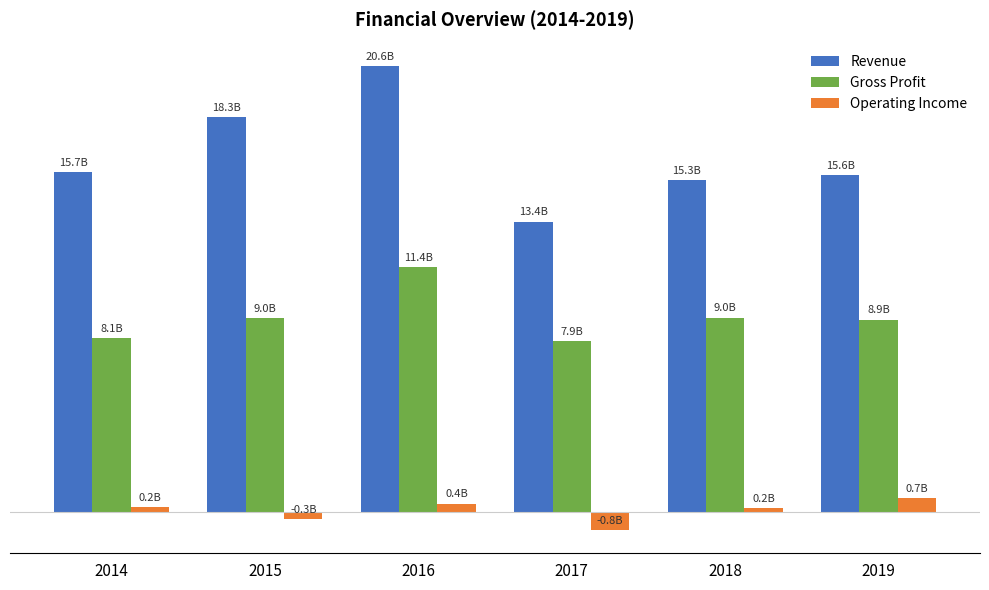

Reading left to right, extract all data points from this chart.

Revenue: 2014=15.7	2015=18.3	2016=20.6	2017=13.4	2018=15.3	2019=15.6
Gross Profit: 2014=8.1	2015=9.0	2016=11.4	2017=7.9	2018=9.0	2019=8.9
Operating Income: 2014=0.2	2015=-0.3	2016=0.4	2017=-0.8	2018=0.2	2019=0.7